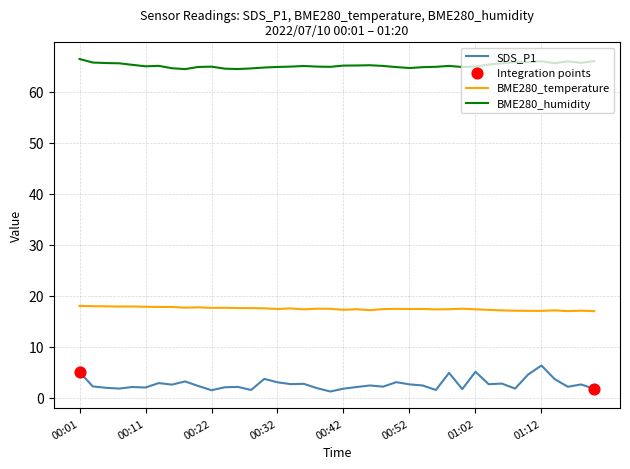

Which series has the largest total across all categories?

BME280_humidity